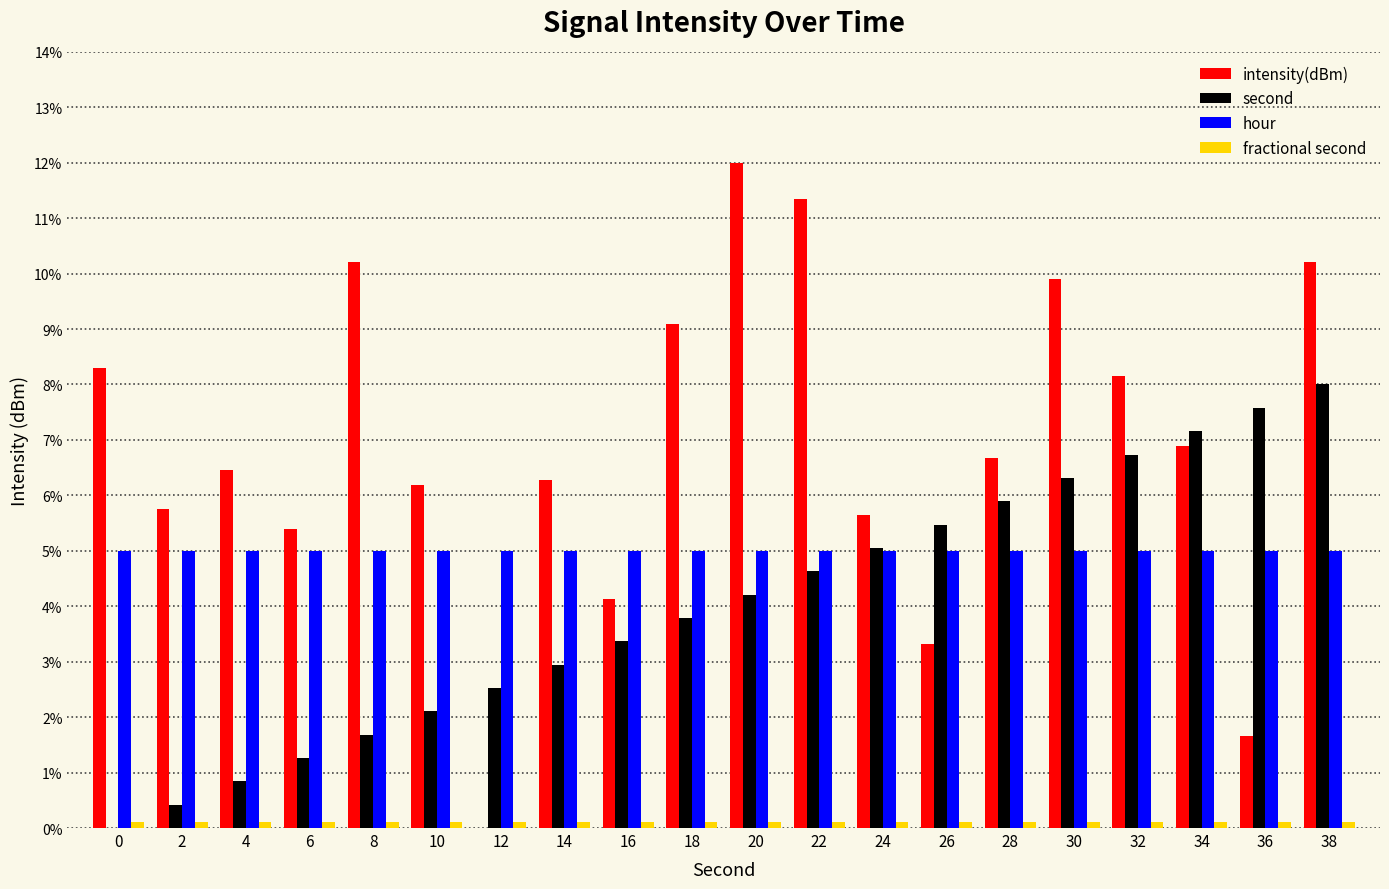

Which label corresponds to the smallest value in the chart?

12